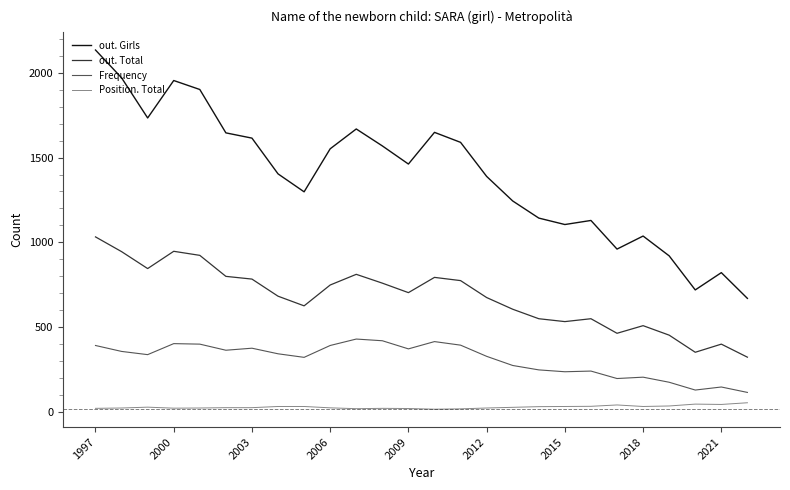

Which series has the largest total across all categories?

out. Girls